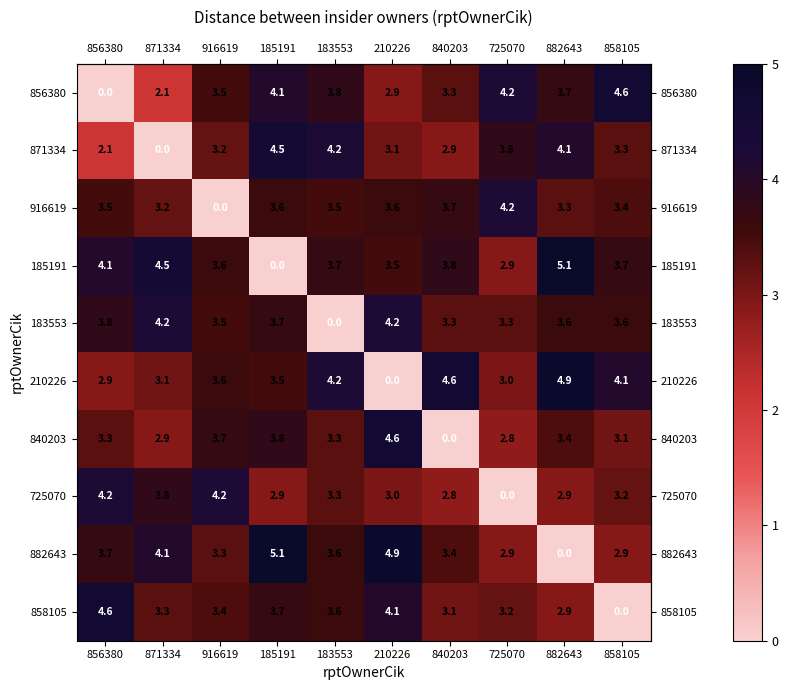

At how many categories does at least one series exceed 2?

10